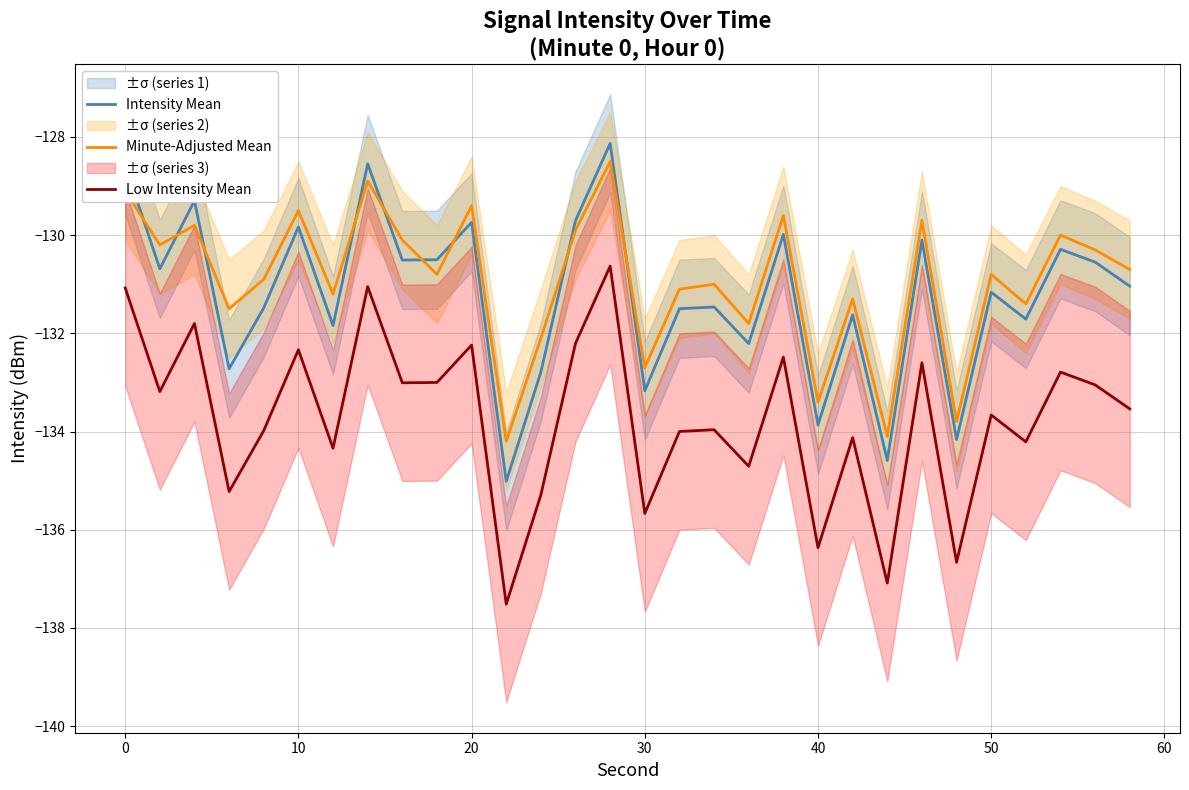

True or false: Minute-Adjusted Mean has a value of -176.1 at 30.

False